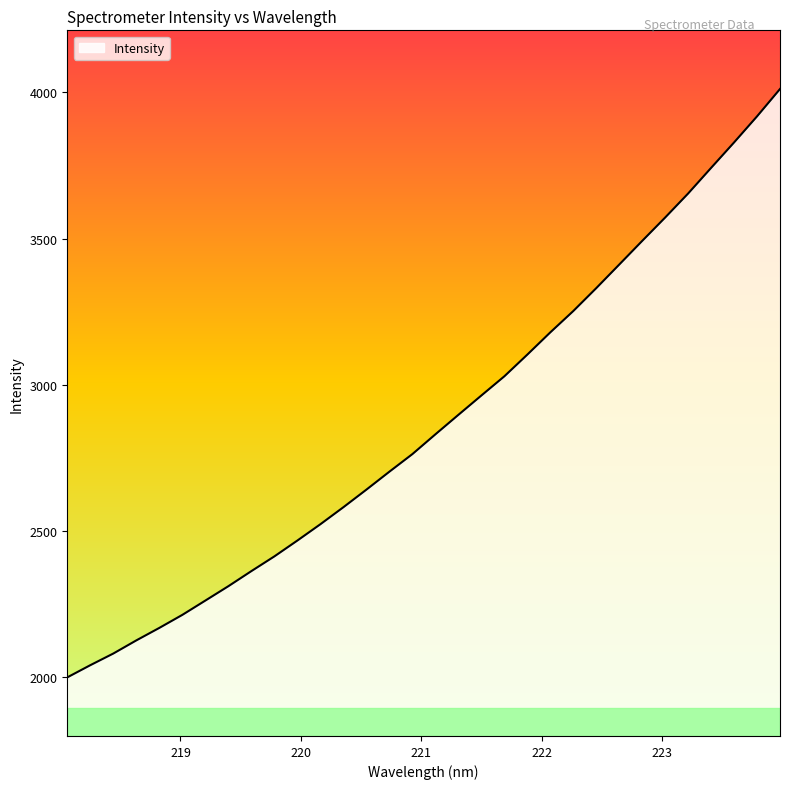

What is the minimum value shown in the chart?

2000.3